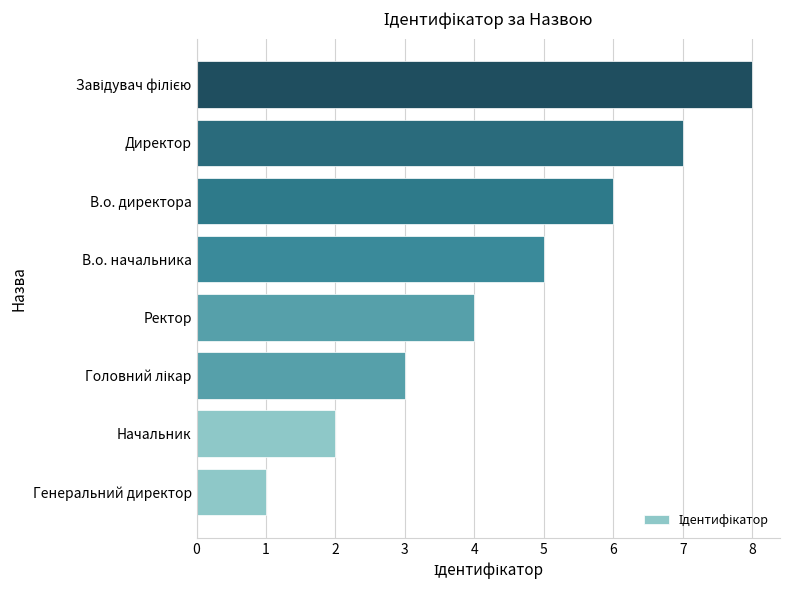

Is it true that the value at Ректор is 2?

False